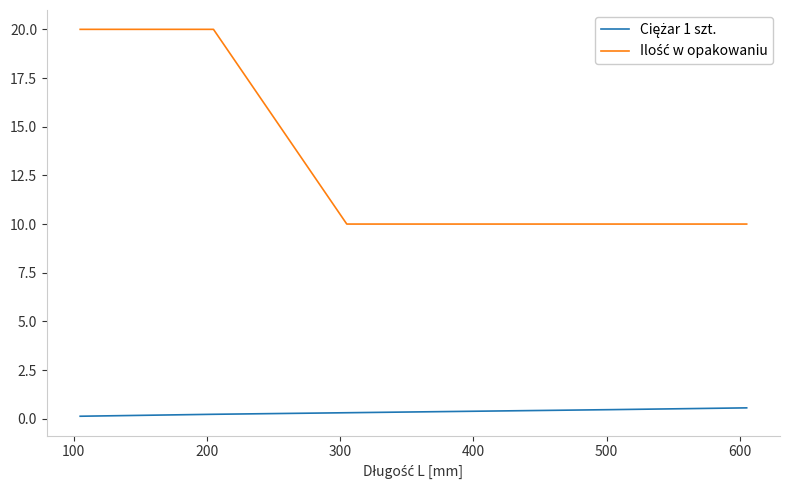

Does the chart display data point markers on the line(s)?

No